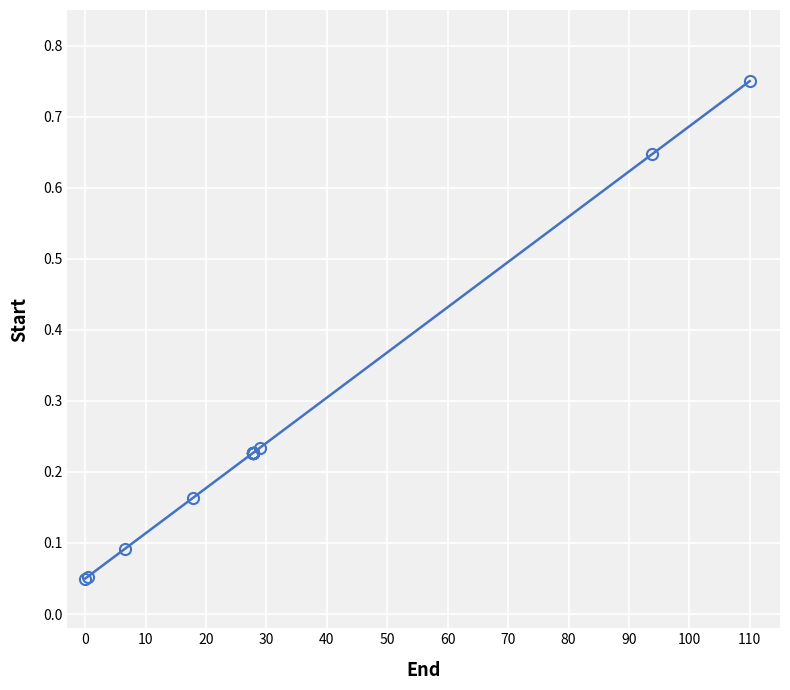

What is the sum of all values?

4.9